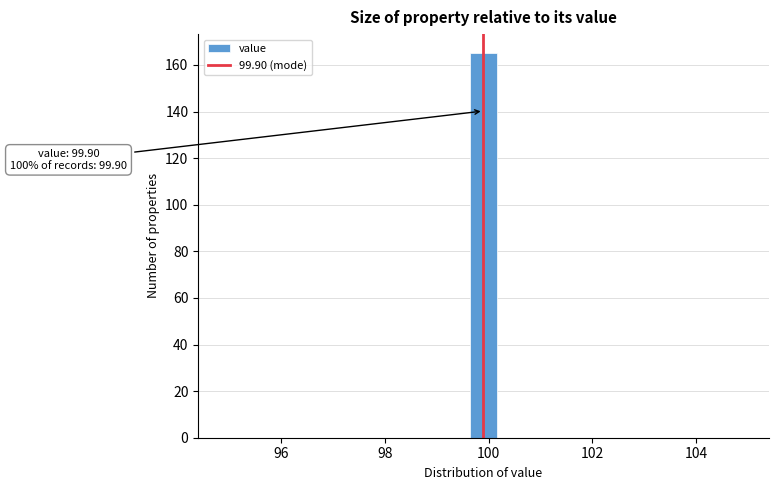

Around what value on the x-axis is the tallest bar? Give the approximate position of its centre, as read against the axis.

100.0